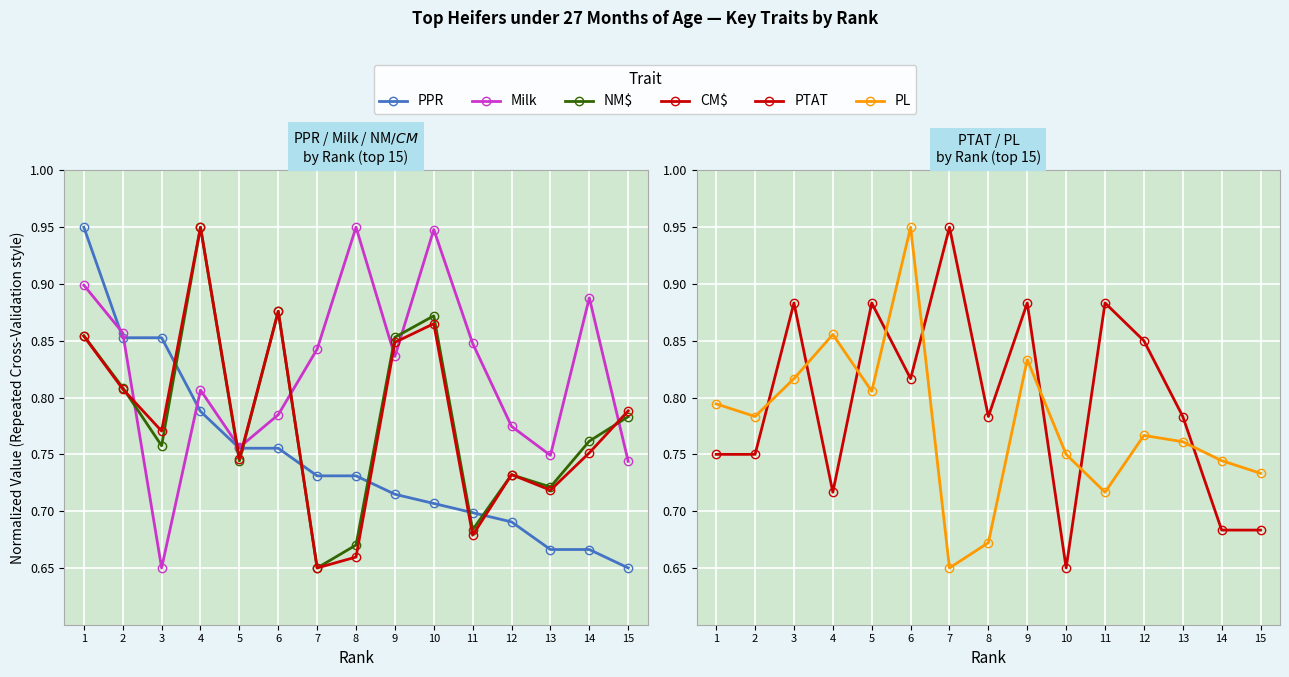

What is the value of the Milk point at the 2nd from the left?

0.9